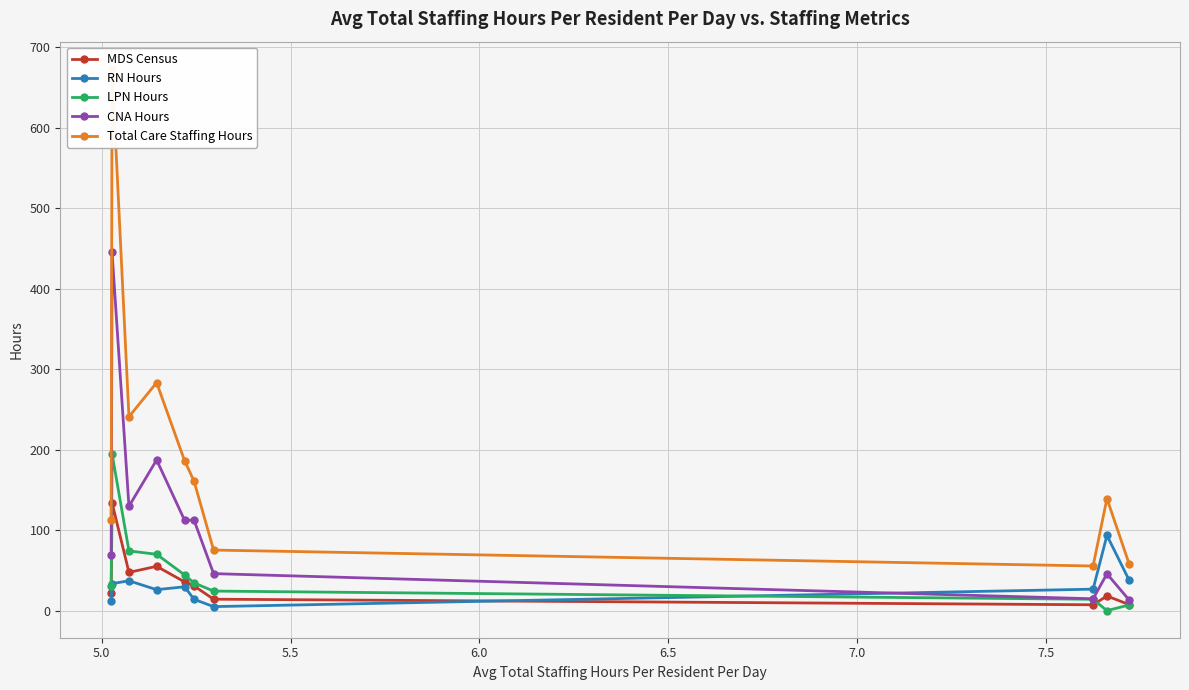

What is the value of the RN Hours point at the 8th from the left?

26.7